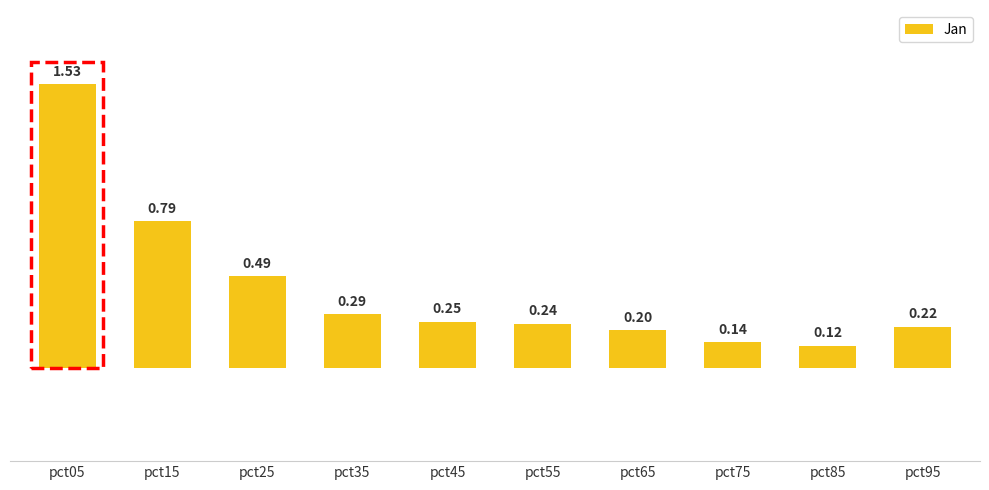

What is the average value?

0.4